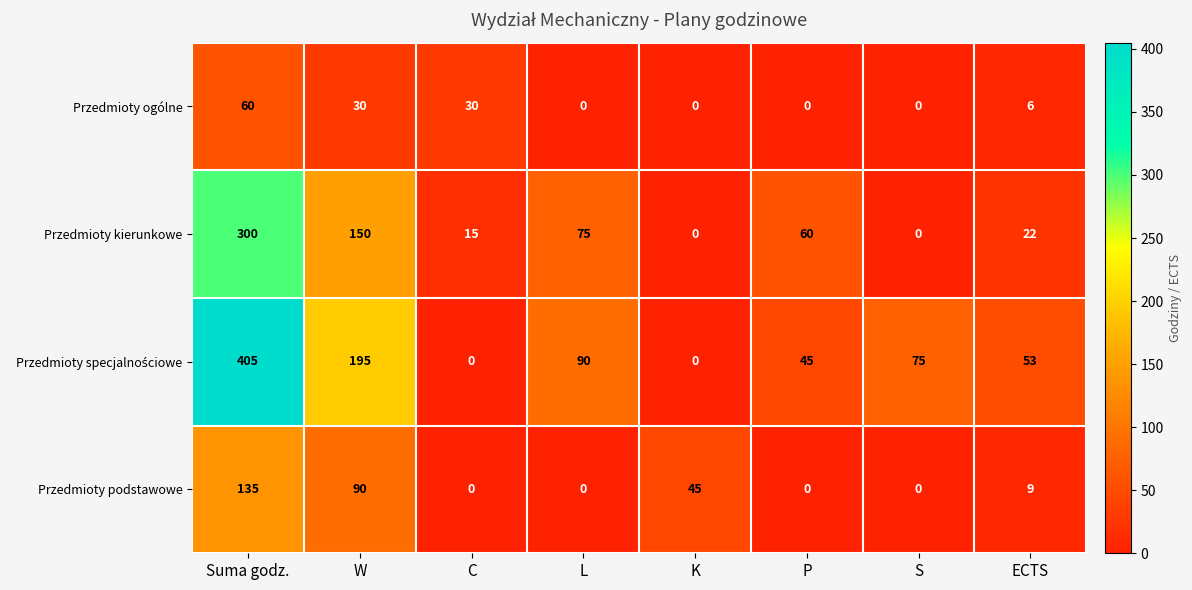

What is the sum of all Przedmioty podstawowe values?

279